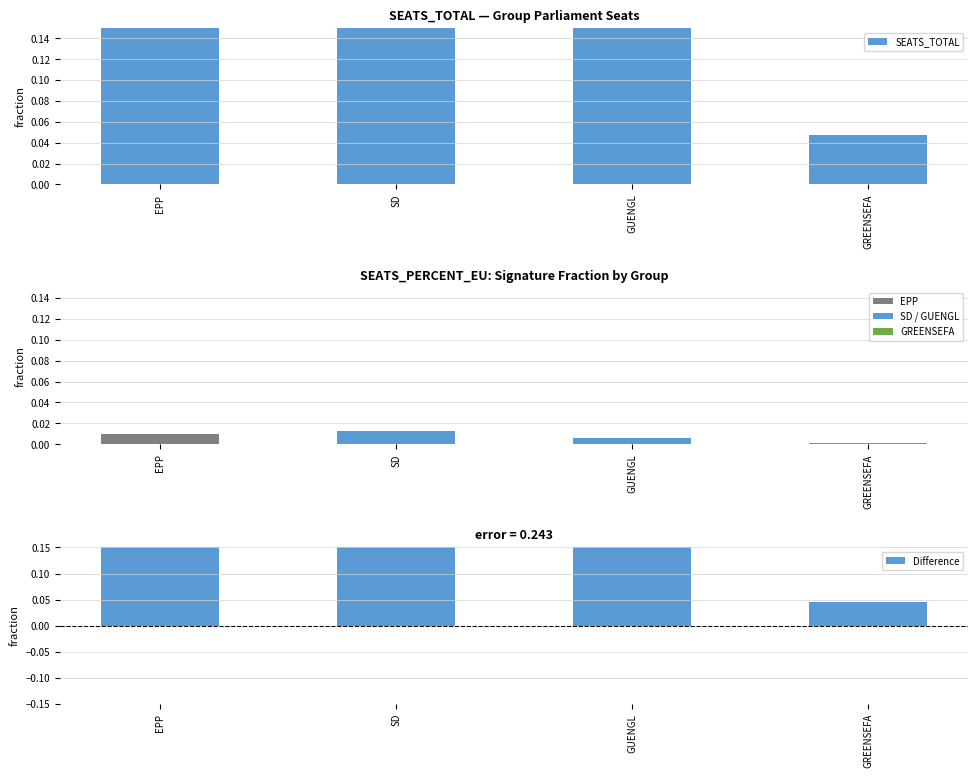

How many SEATS_TOTAL values are between 0 and 1?

4